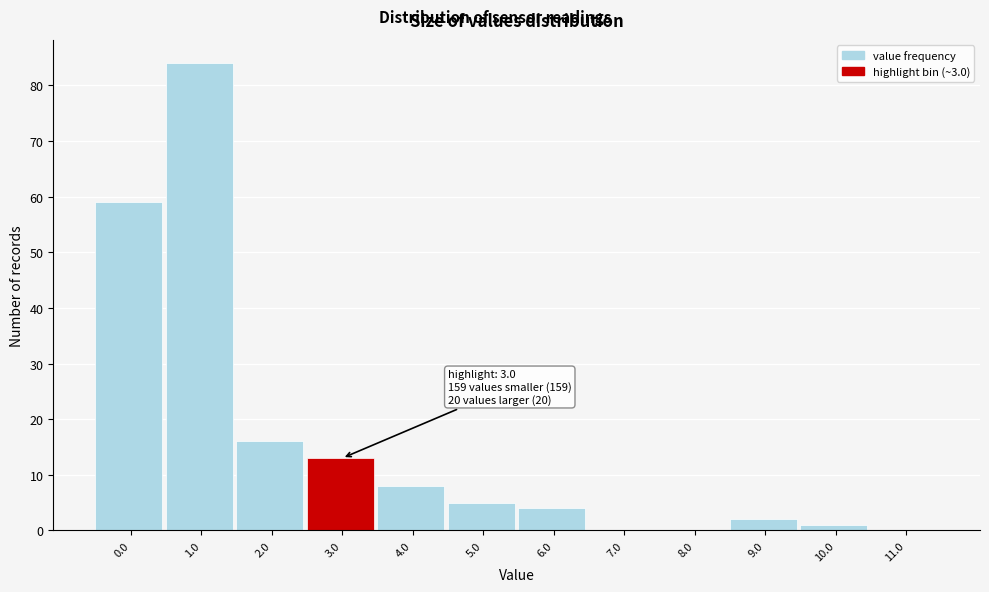

What is the sum of all values?

192